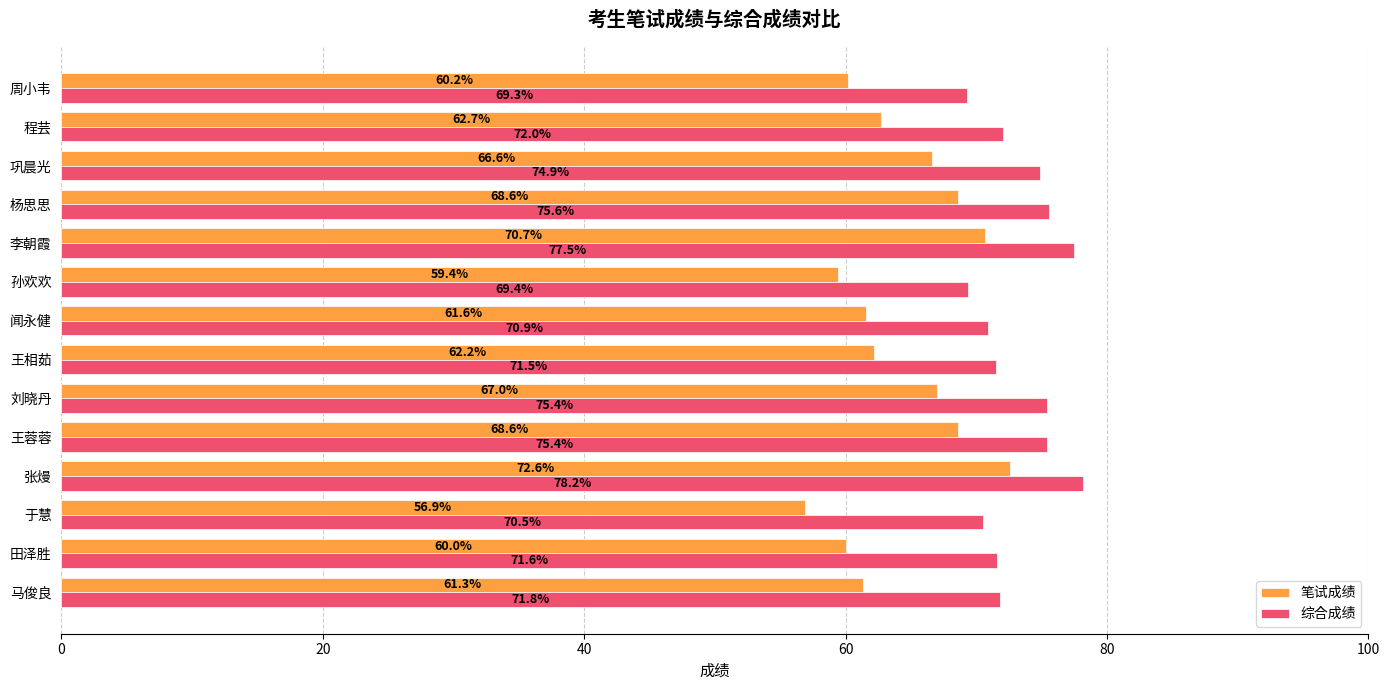

What is the difference between the highest and lowest values at 王蓉蓉?

6.8